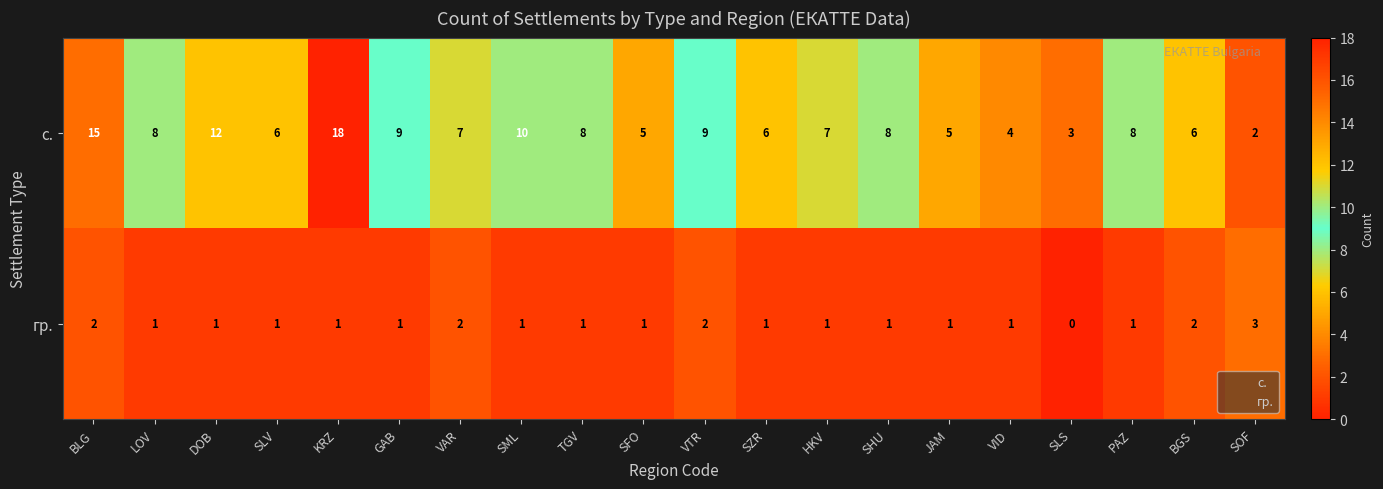

The с. series shows 5 at LOV. True or false?

False